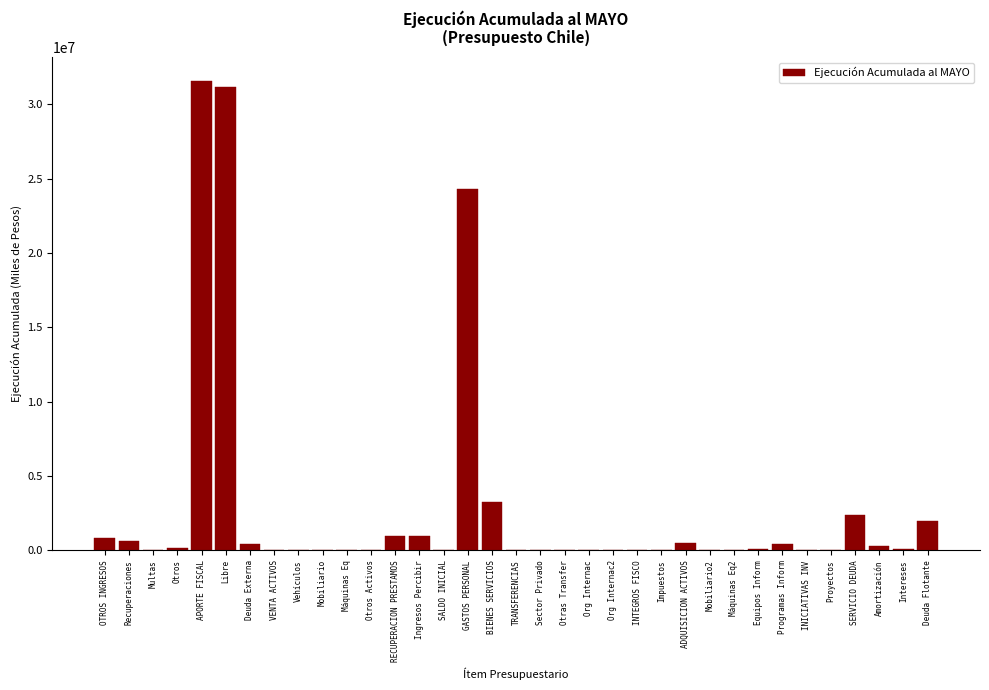

What is the change in value from Máquinas Eq to GASTOS PERSONAL?

+24330955